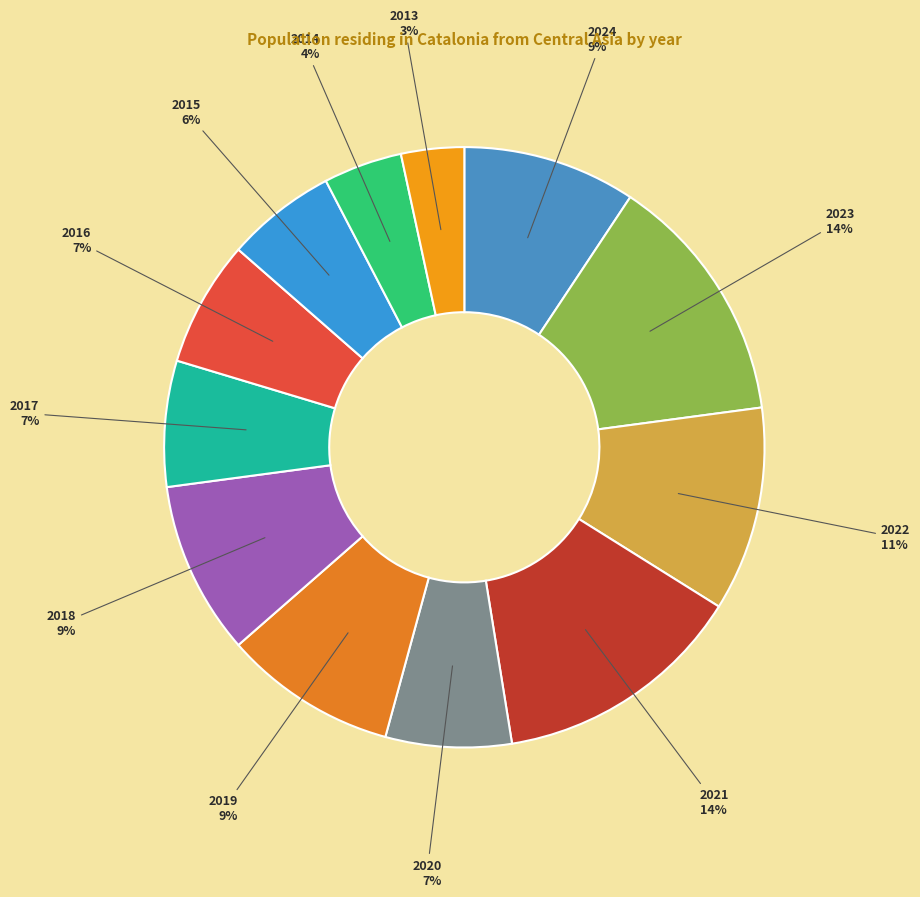

Is there a majority slice in this chart?

No